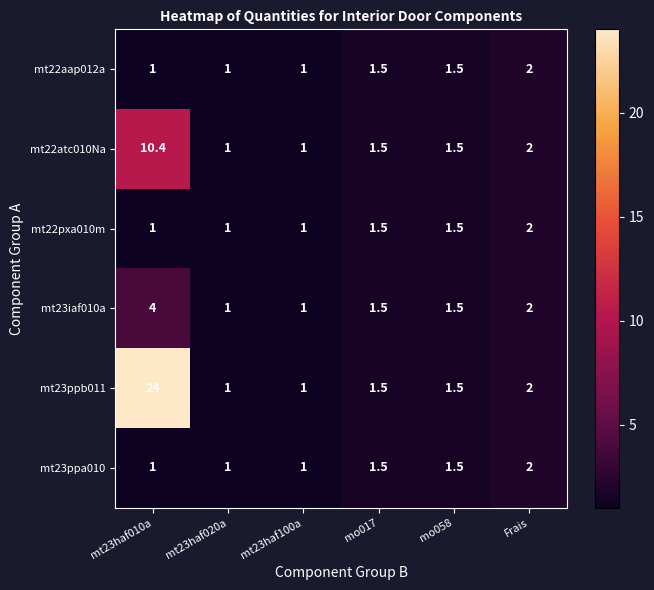

Between mt23haf010a and mo058, which series saw the biggest shift?

mt23ppb011